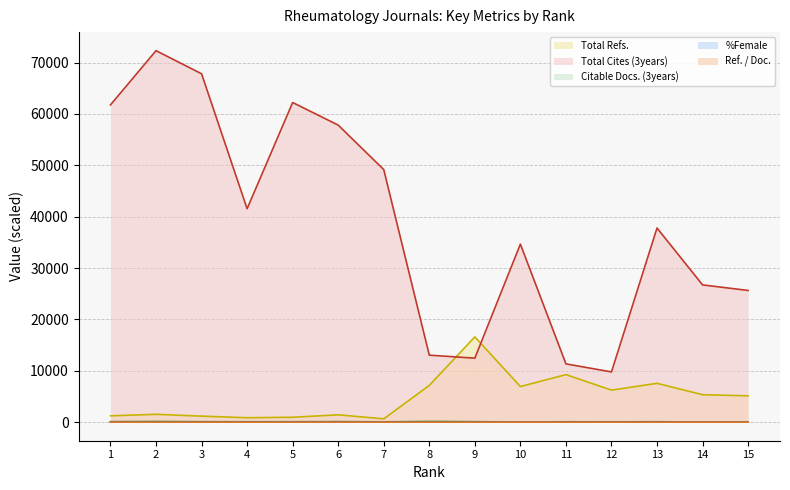

Count the Ref. / Doc. values in the range 0 to 1.

15